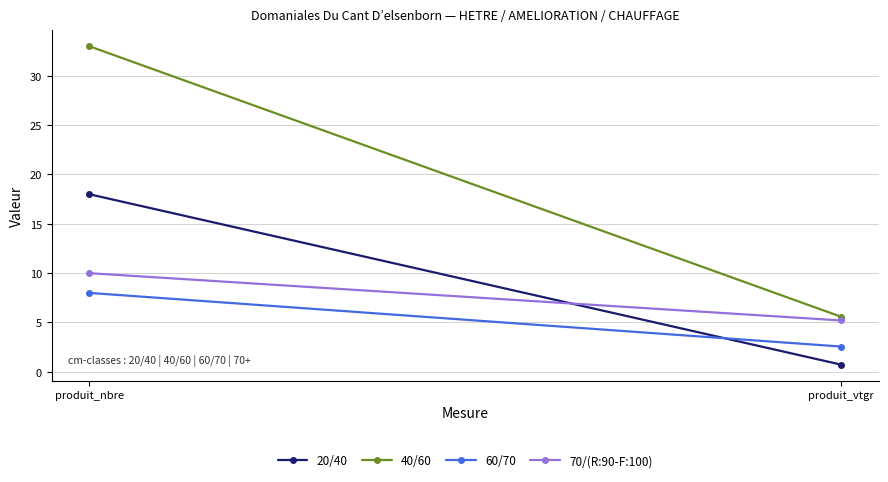

What is the sum of the 40/60 values at produit_vtgr and produit_nbre?

38.6